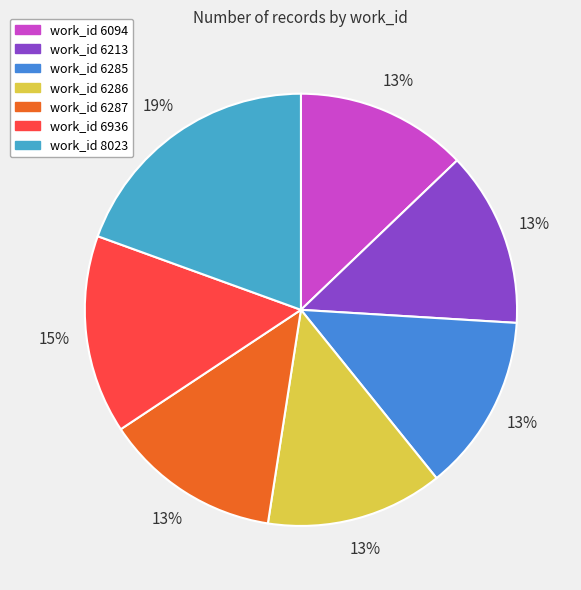

Is there a majority slice in this chart?

No